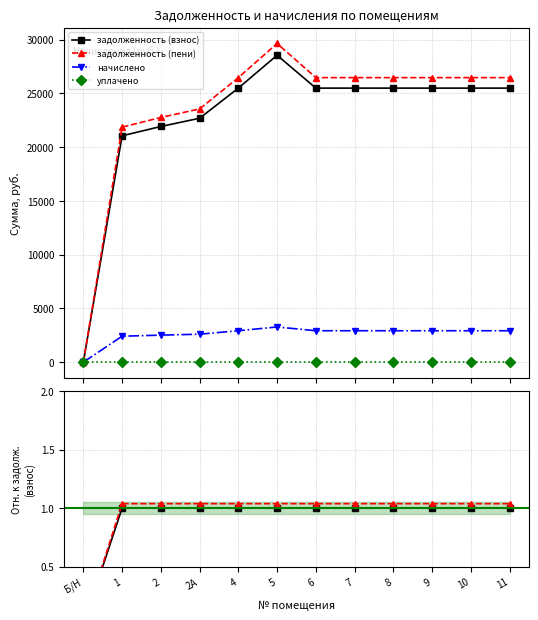

True or false: задолженность (пени) and начислено intersect in this chart.

False